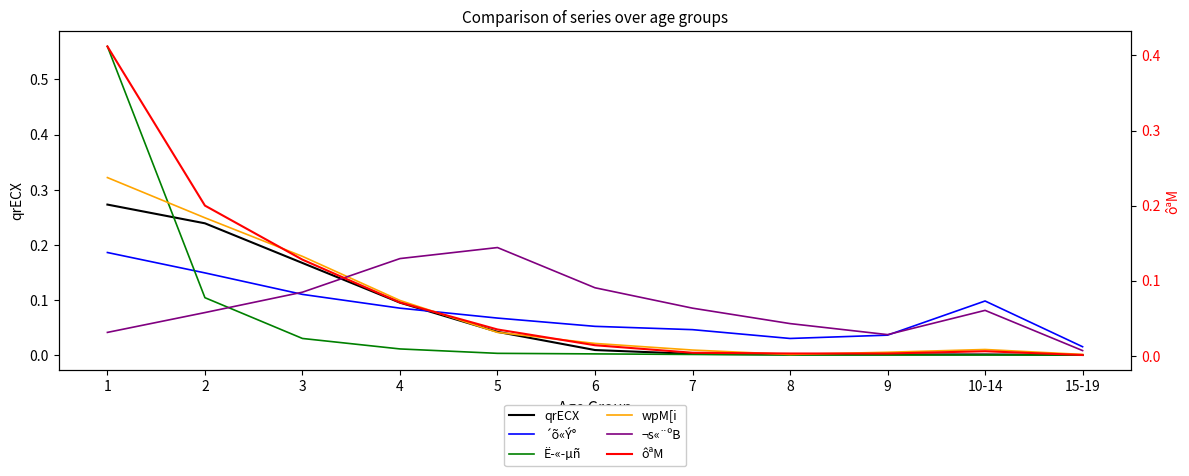

What is the average value of the wpM[i series?

0.1